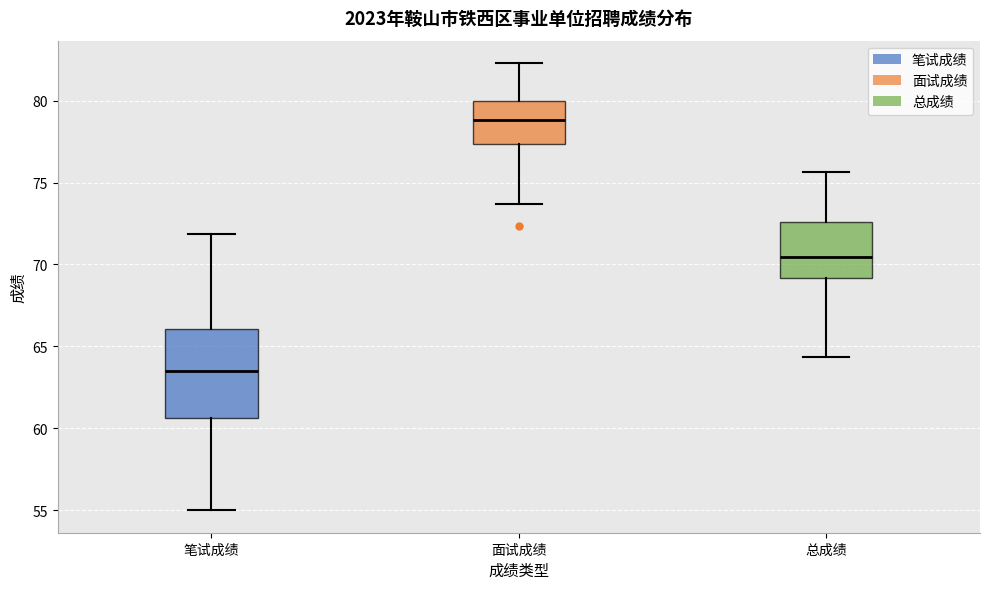

Comparing the boxes themselves (not the whiskers), which one is the tallest?

笔试成绩